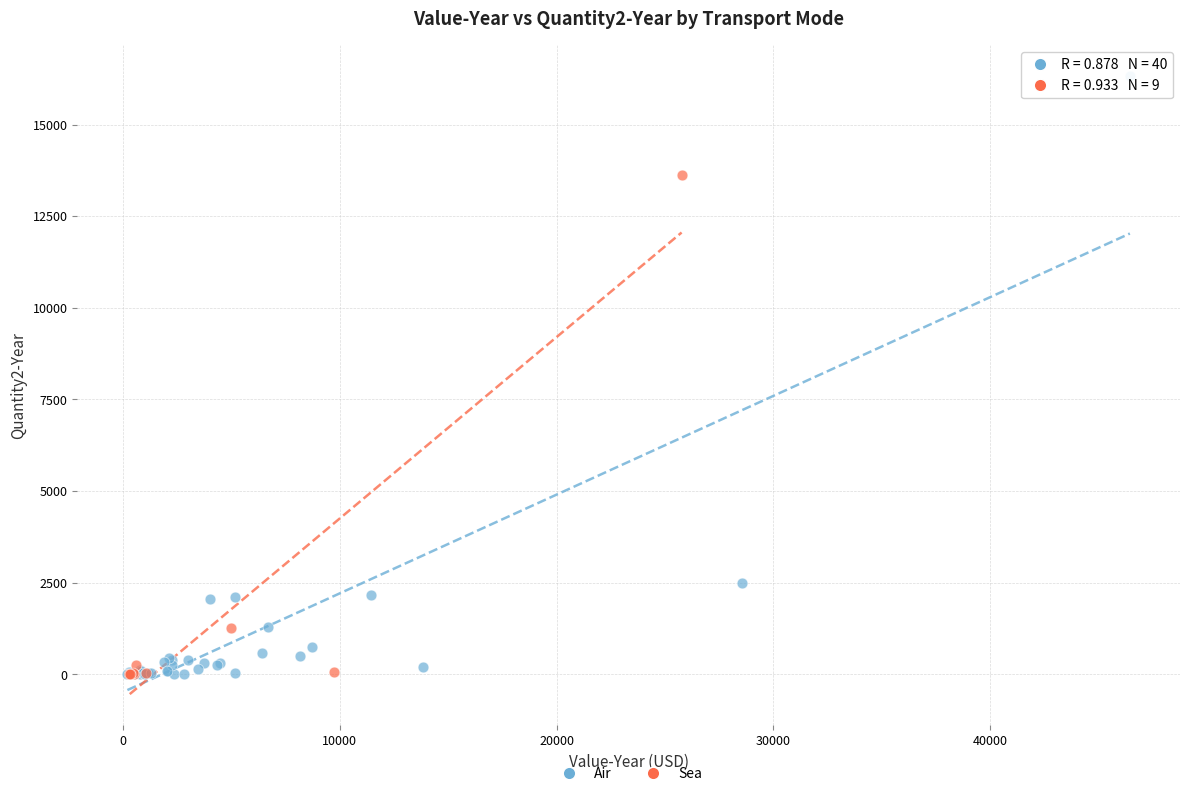

Which series contains the highest Y value?

Air